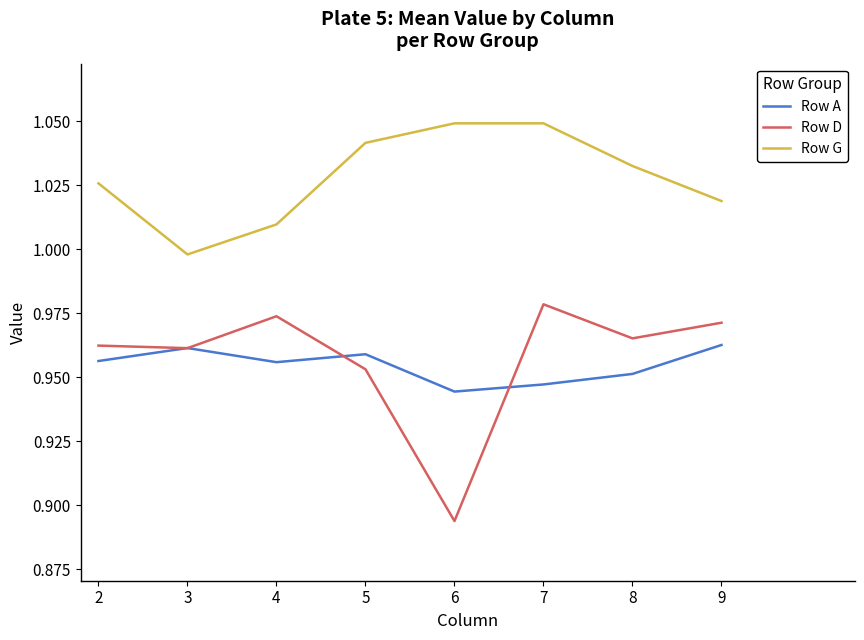

At 9, list the series in order from smallest to largest.

Row A, Row D, Row G